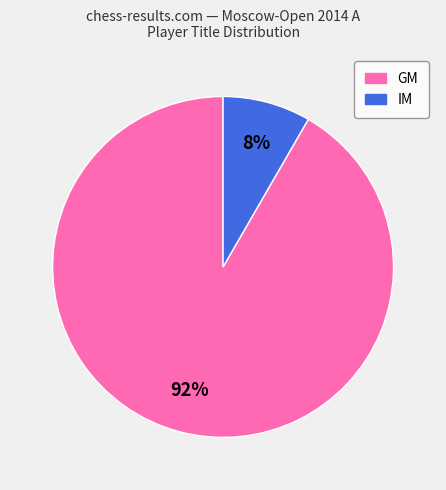

Count the number of slices in the pie.

2